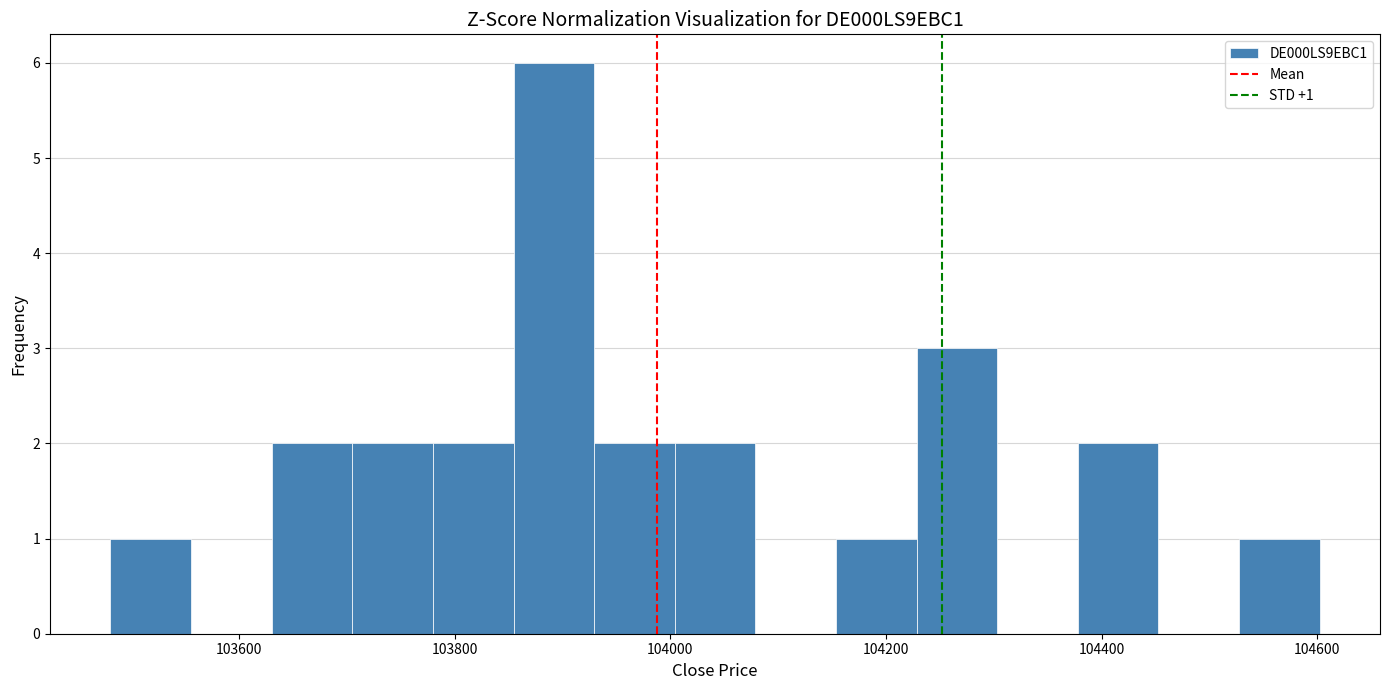

Read against the x-axis, roughly where is the centre of the tallest bar?

103900